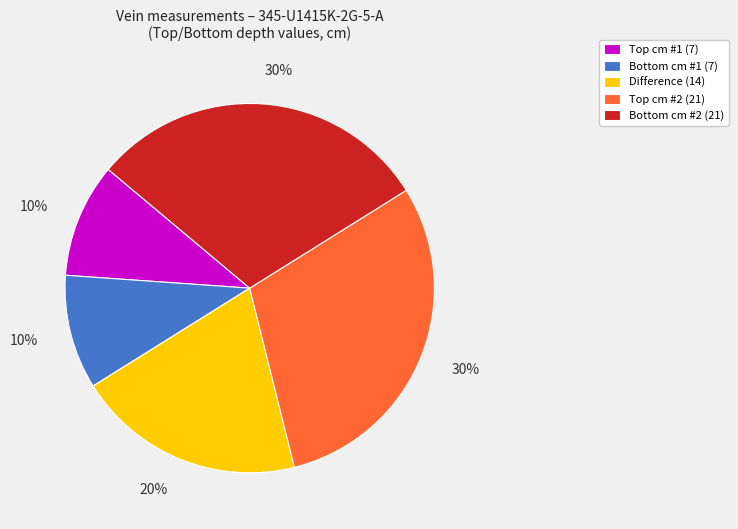

Is there a majority slice in this chart?

No